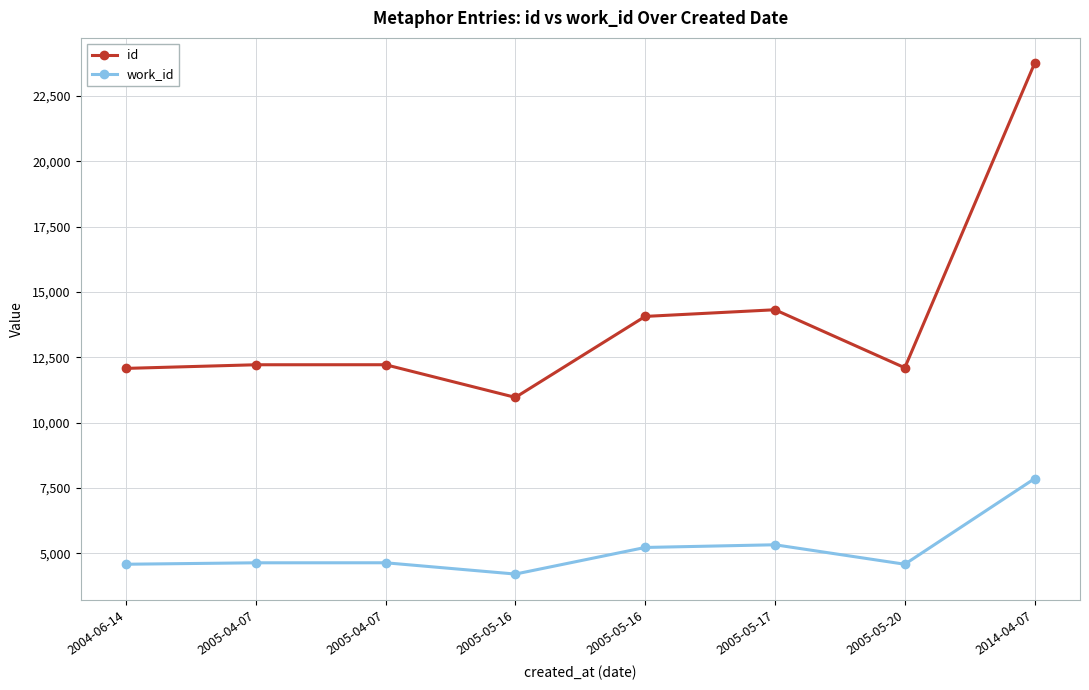

Count the number of categories in the chart.

8